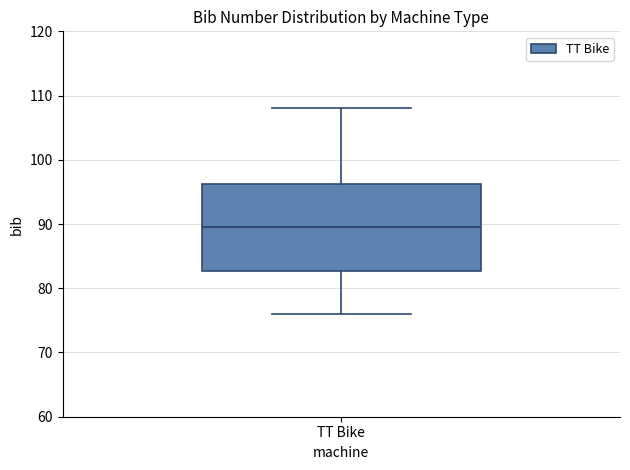

Read this box plot against the y-axis: the position of the median line, the range covered by the box, and the ends of both whiskers. The values are not printed on the chart, so give them approximately, as read against the axis.

median 90, box 83 to 96, whiskers 76 to 108